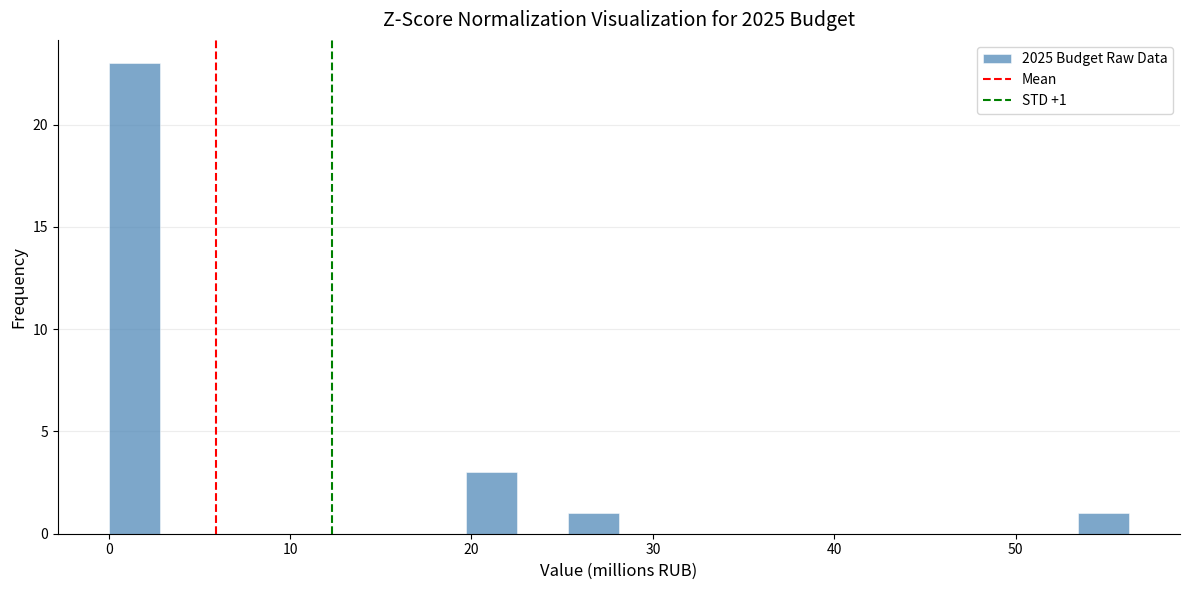

Read against the x-axis, roughly where is the centre of the tallest bar?

1